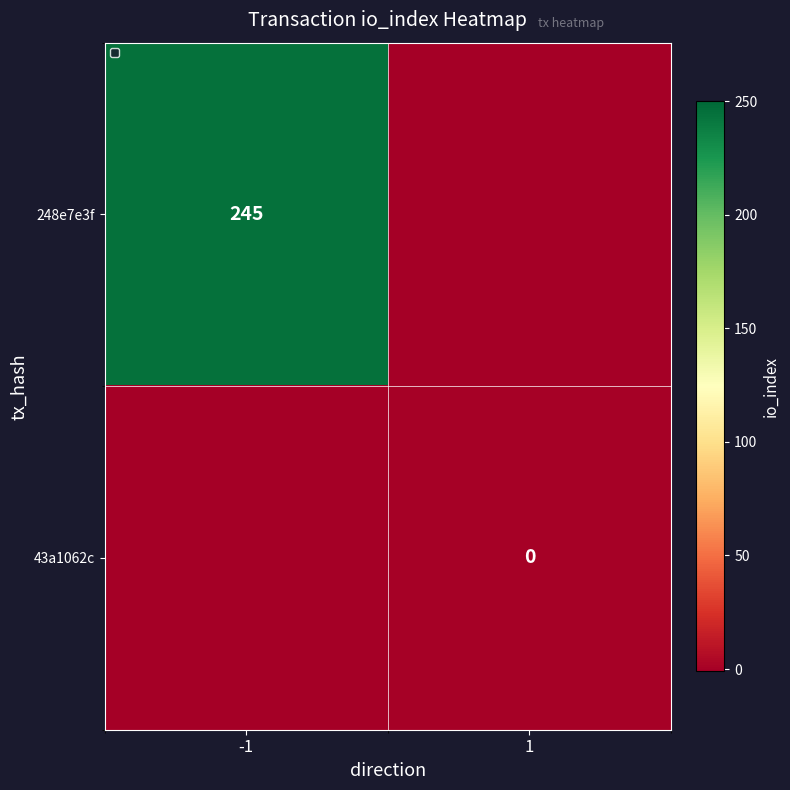

Is it true that 248e7e3f equals 245 at -1?

True